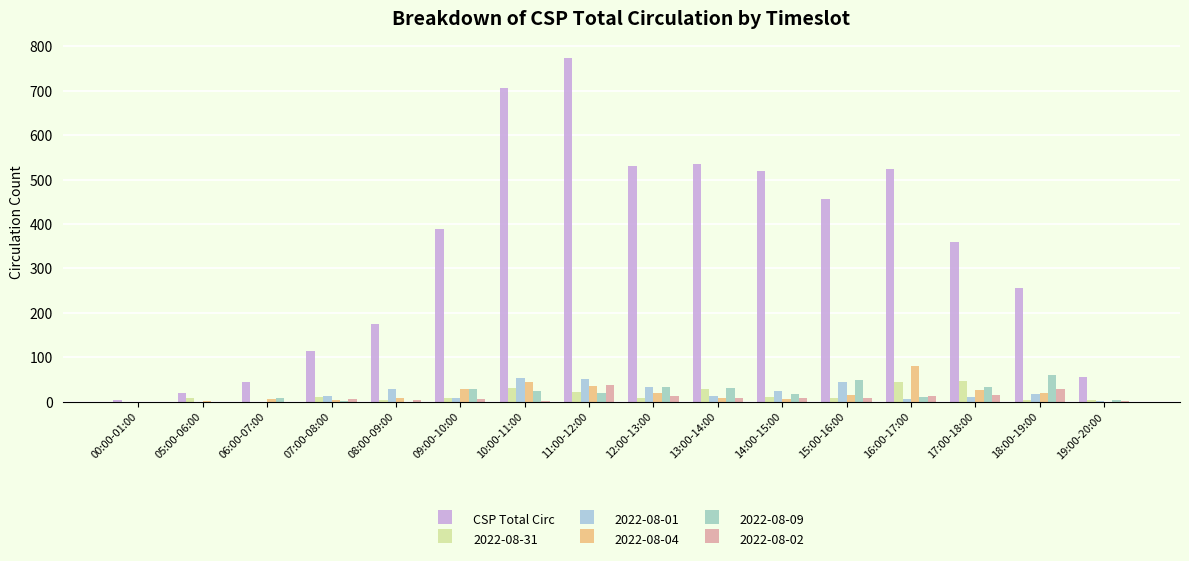

Reading right to left, list all the values displayed in this chart.

19:00-20:00=56	18:00-19:00=256	17:00-18:00=360	16:00-17:00=524	15:00-16:00=457	14:00-15:00=520	13:00-14:00=536	12:00-13:00=530	11:00-12:00=773	10:00-11:00=705	09:00-10:00=389	08:00-09:00=175	07:00-08:00=113	06:00-07:00=45	05:00-06:00=20	00:00-01:00=3